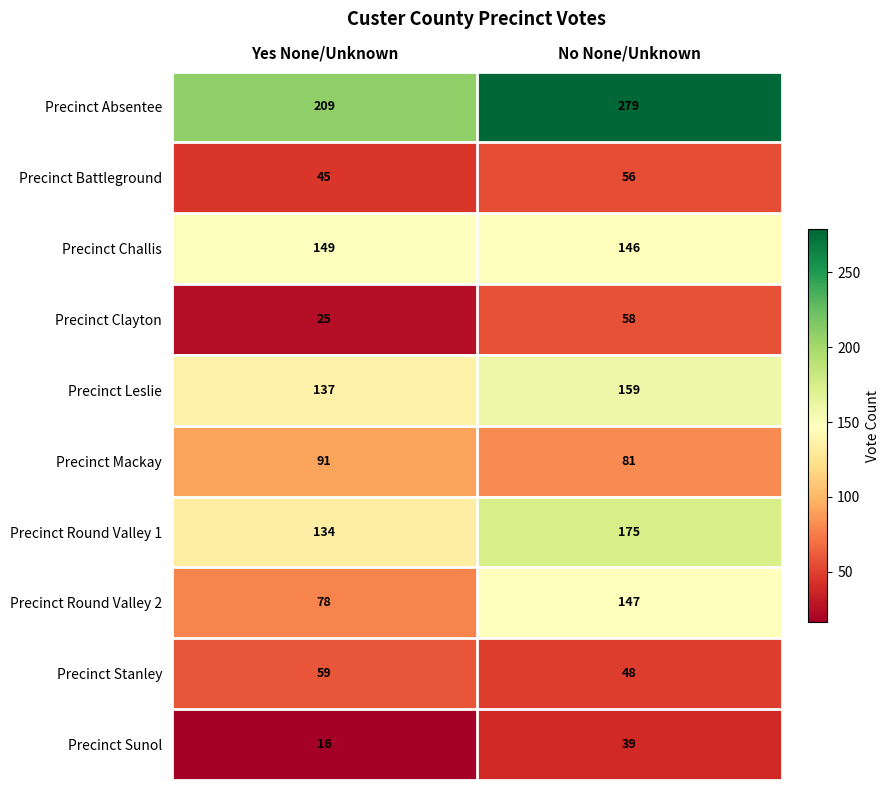

What is the average value of the Precinct Sunol series?

28